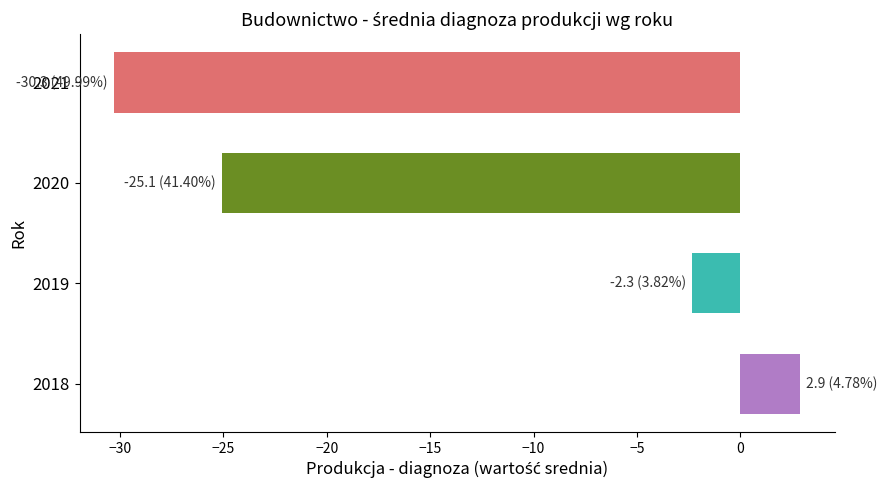

List the labels in order of value, smallest first.

2021, 2020, 2019, 2018